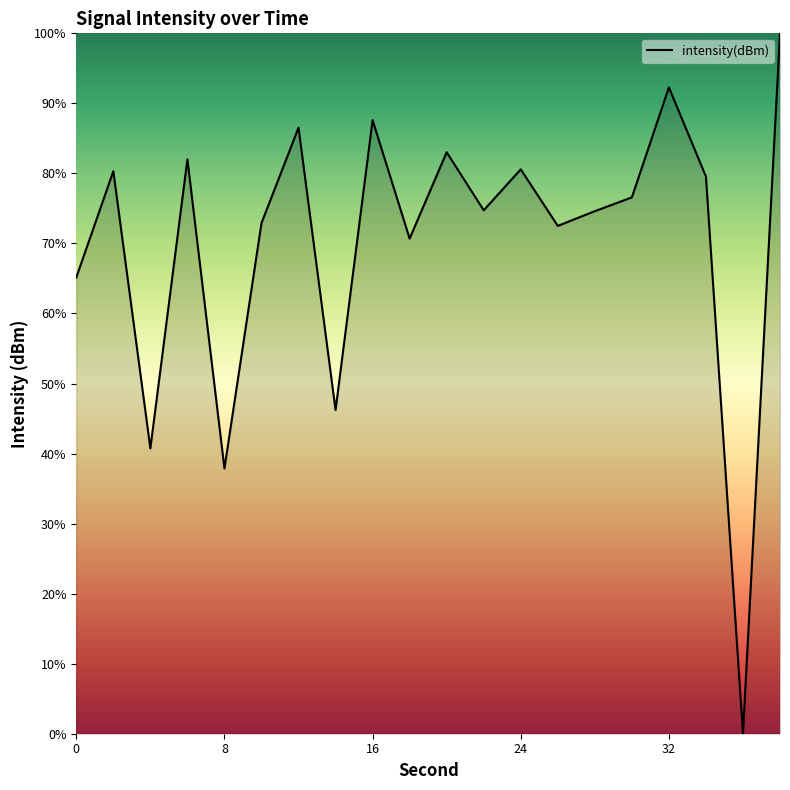

True or false: the data has more than 0 interior local peaks.

True